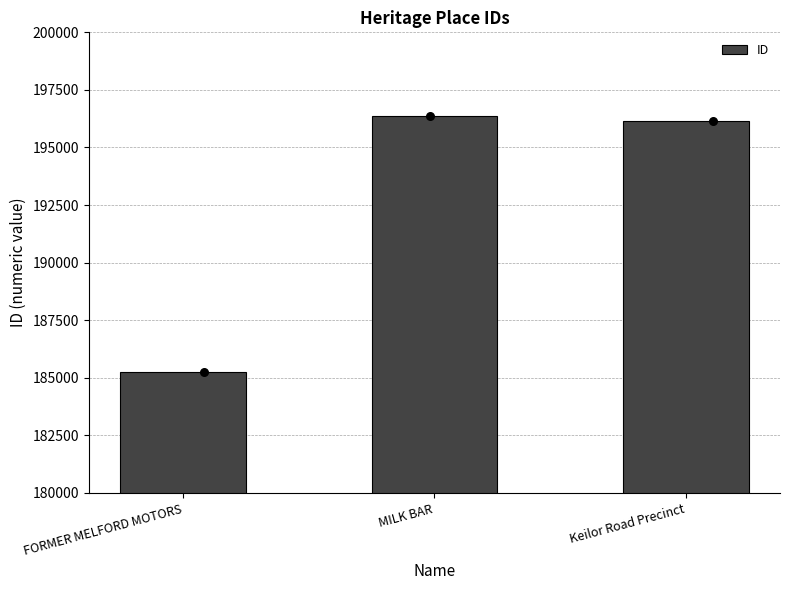

Which has a higher value, MILK BAR or Keilor Road Precinct?

MILK BAR